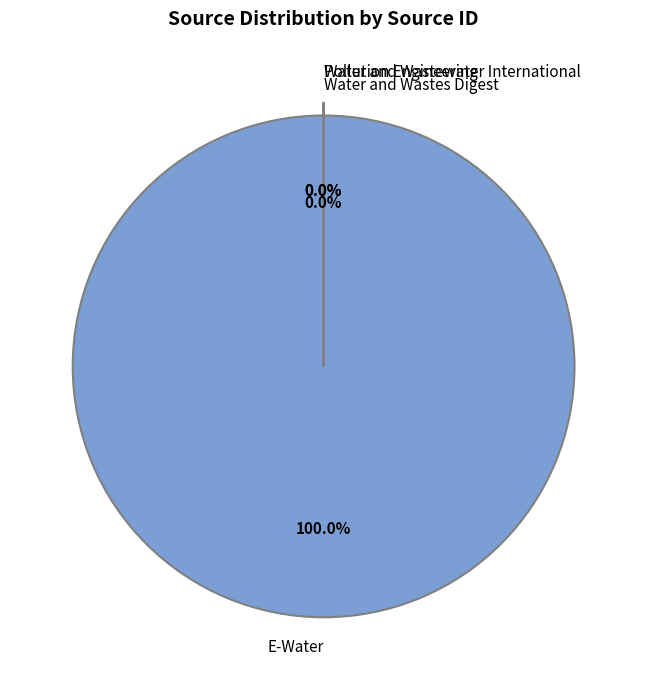

Which category has the smallest portion of the pie?

Water and Wastewater International